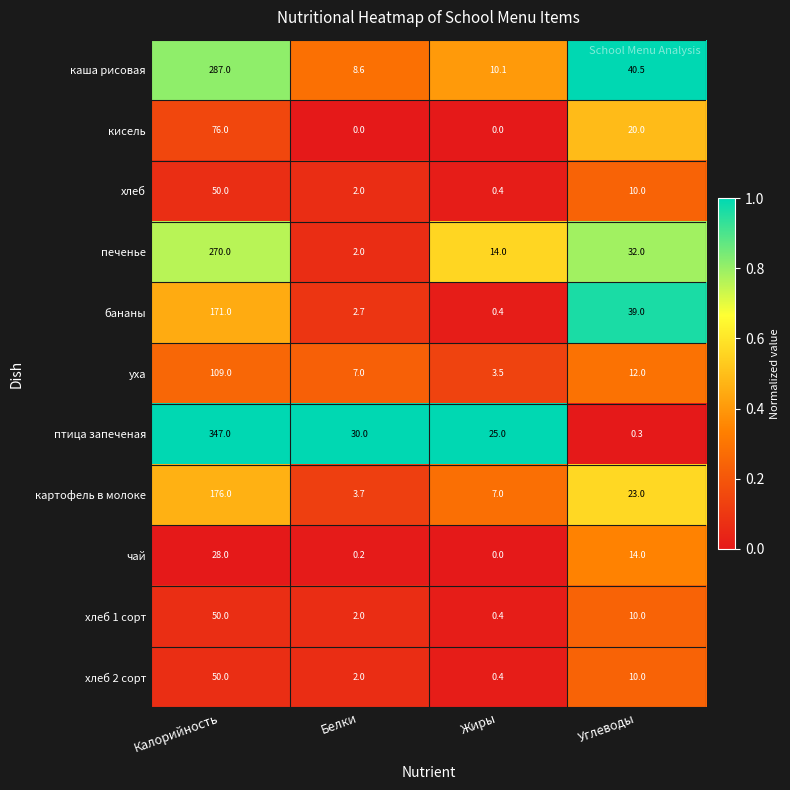

Count the number of data series in this chart.

11